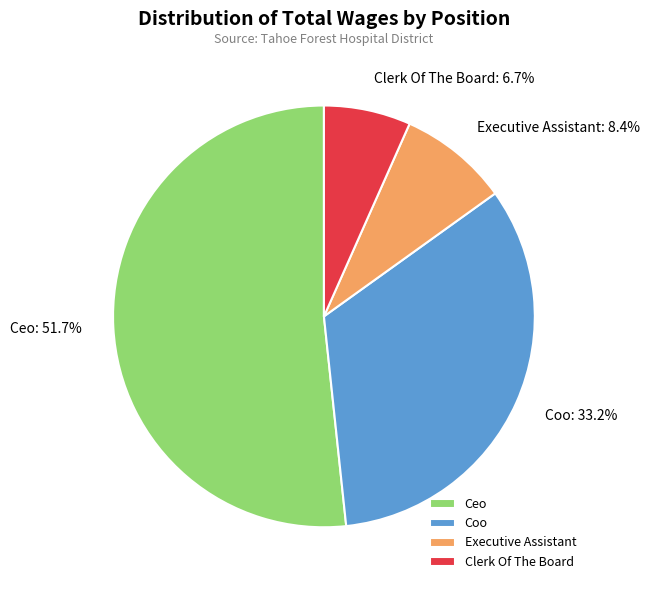

Which category accounts for the majority?

Ceo